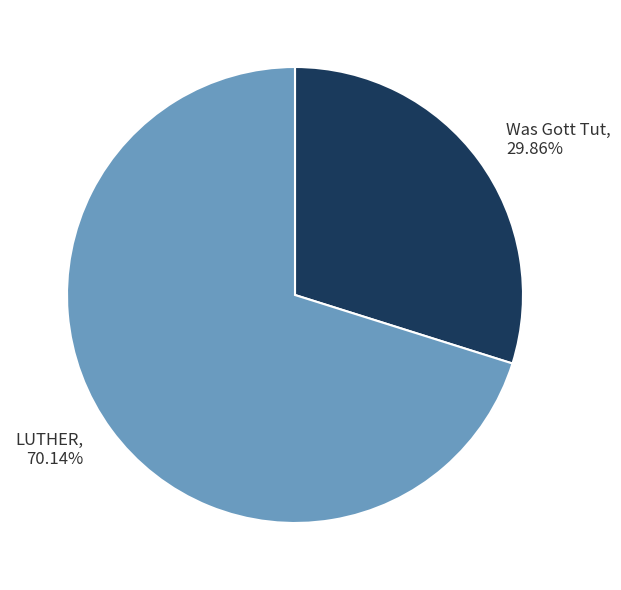

What is the ratio of the value at Was Gott Tut to the value at LUTHER?

0.4